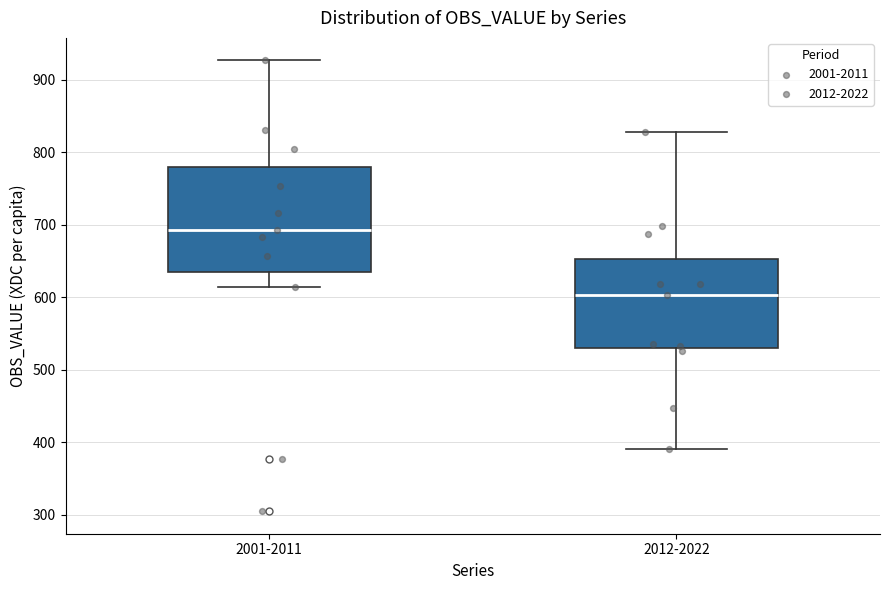

Where does the median line of the box for 2001-2011 sit on the y-axis? The values are not printed on the chart, so give them approximately, as read against the axis.

690